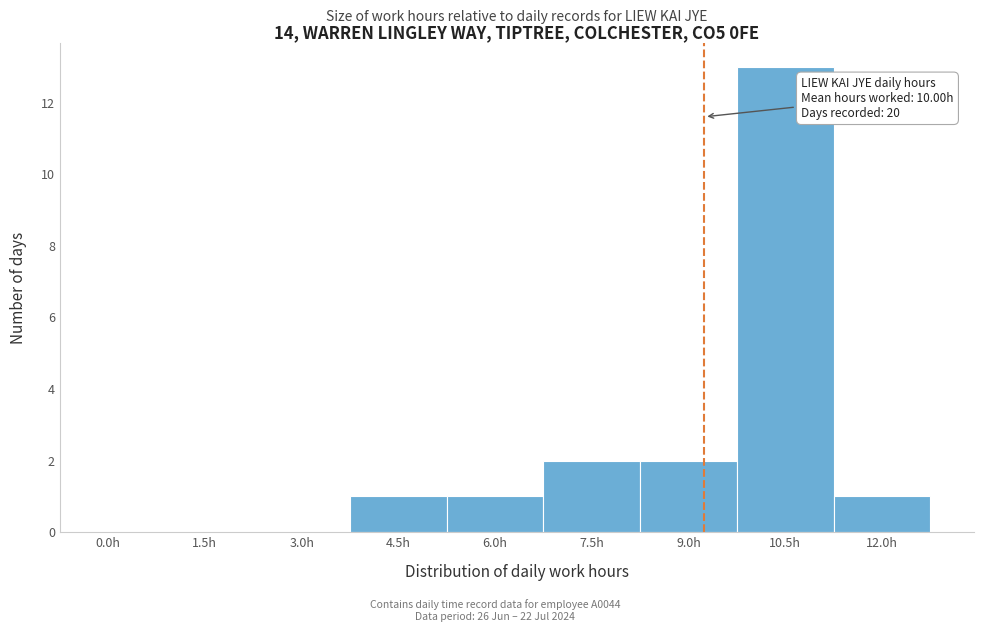

Reading right to left, what are all the values shown in this chart?

12.0h=1	10.5h=13	9.0h=2	7.5h=2	6.0h=1	4.5h=1	3.0h=0	1.5h=0	0.0h=0